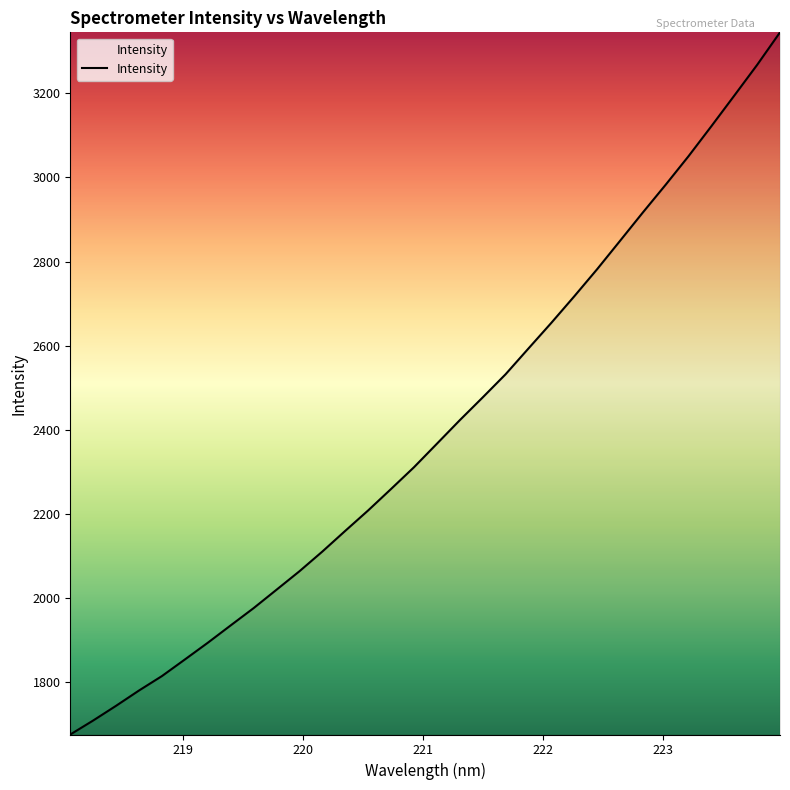

What is the greatest value displayed?

3344.7